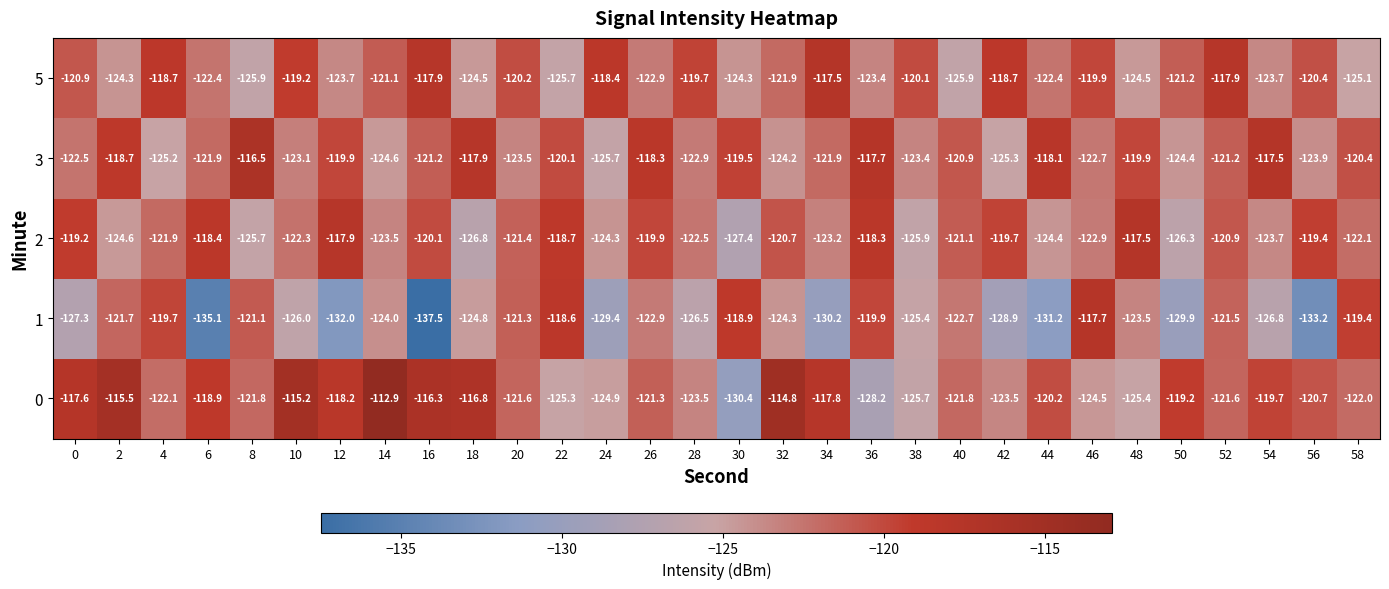

What is the total value across all series at 56?

-617.6